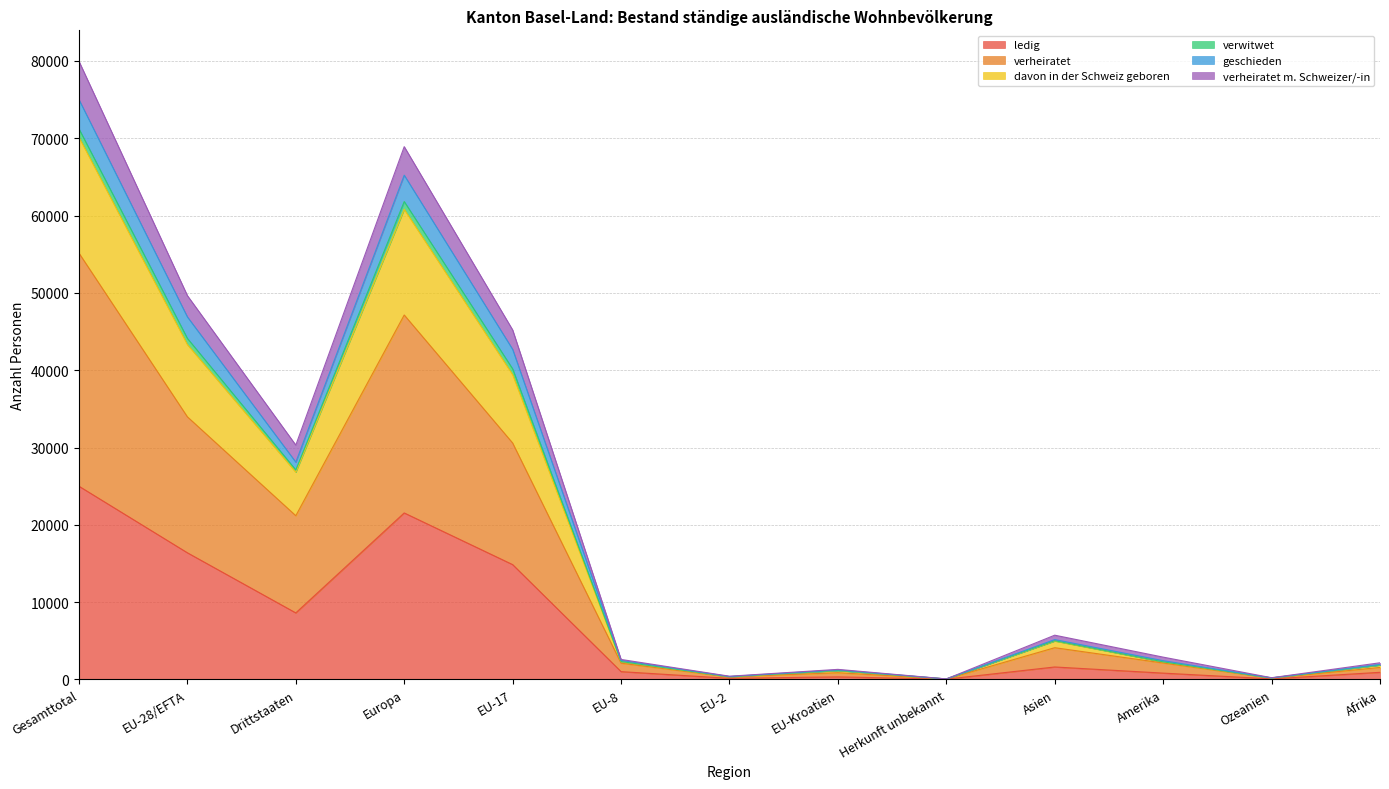

Between Europa and Ozeanien, which is larger?

Europa